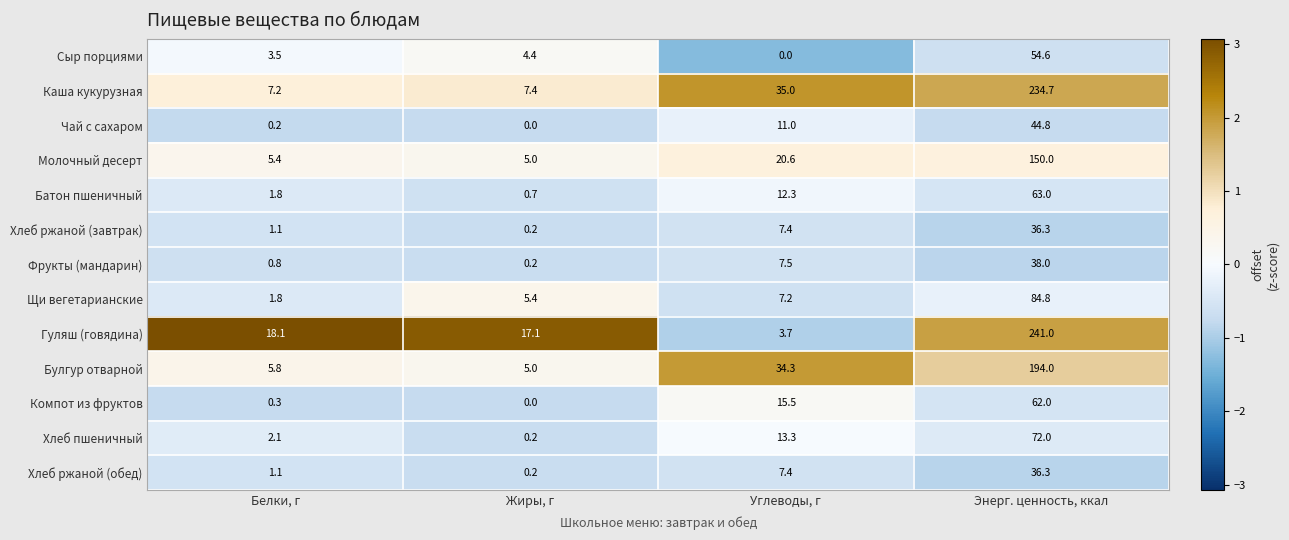

What is the difference between the maximum and minimum values in the Щи вегетарианские series?

83.0